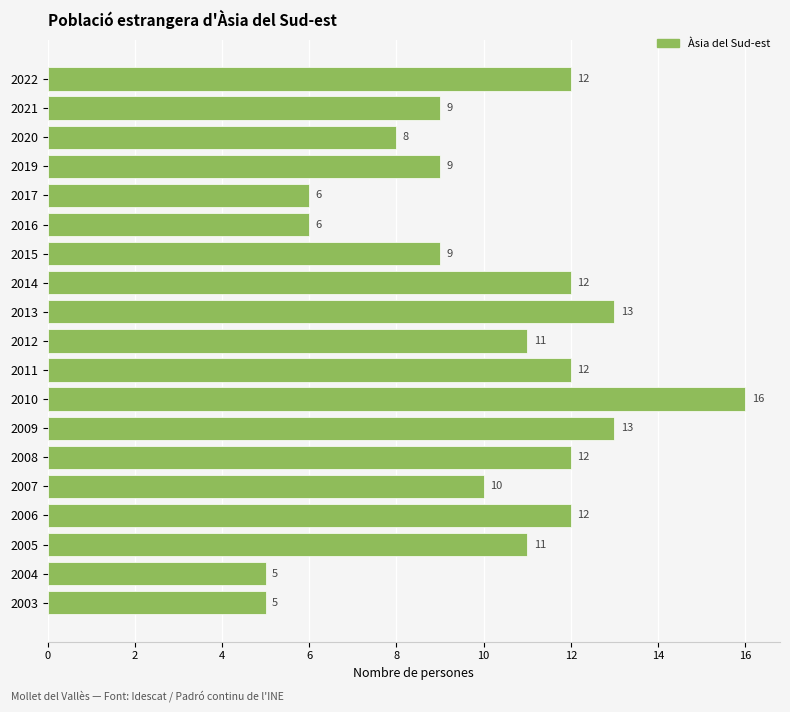

What is the greatest value displayed?

16